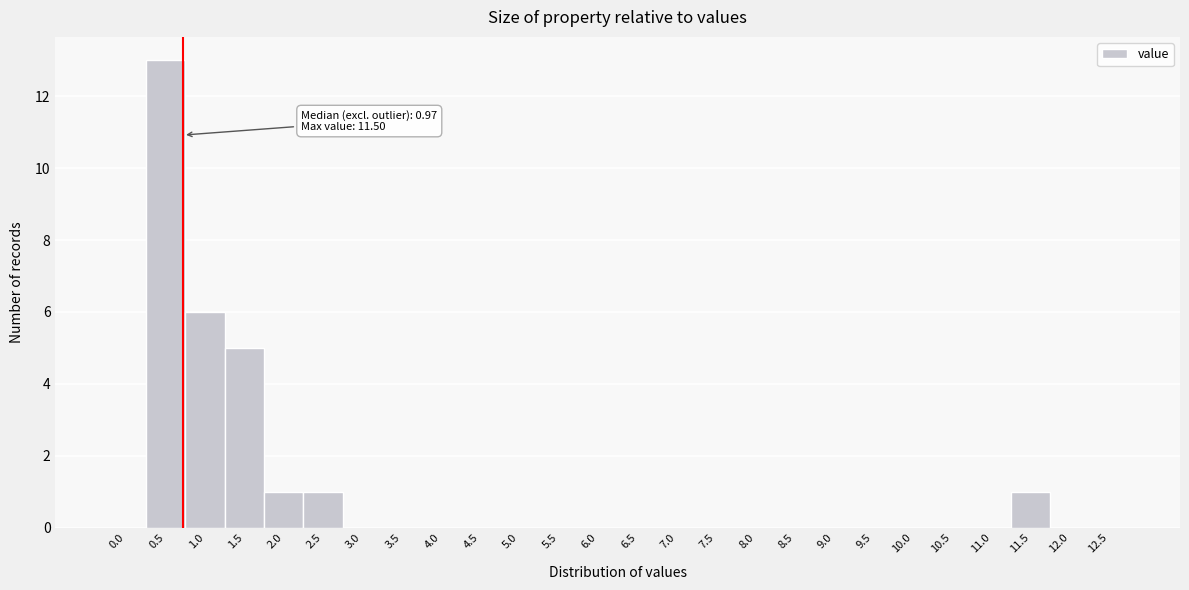

Reading right to left, what are all the values shown in this chart?

12.5=0	12.0=0	11.5=1	11.0=0	10.5=0	10.0=0	9.5=0	9.0=0	8.5=0	8.0=0	7.5=0	7.0=0	6.5=0	6.0=0	5.5=0	5.0=0	4.5=0	4.0=0	3.5=0	3.0=0	2.5=1	2.0=1	1.5=5	1.0=6	0.5=13	0.0=0